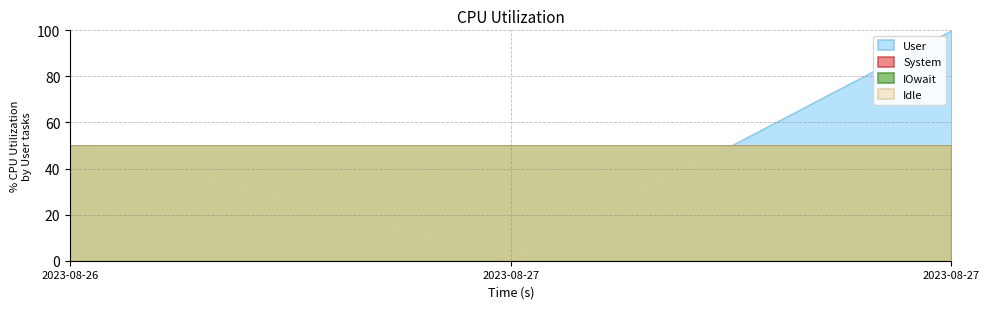

What is the label of the 2nd point from the left?

2023-08-27 00:00:00